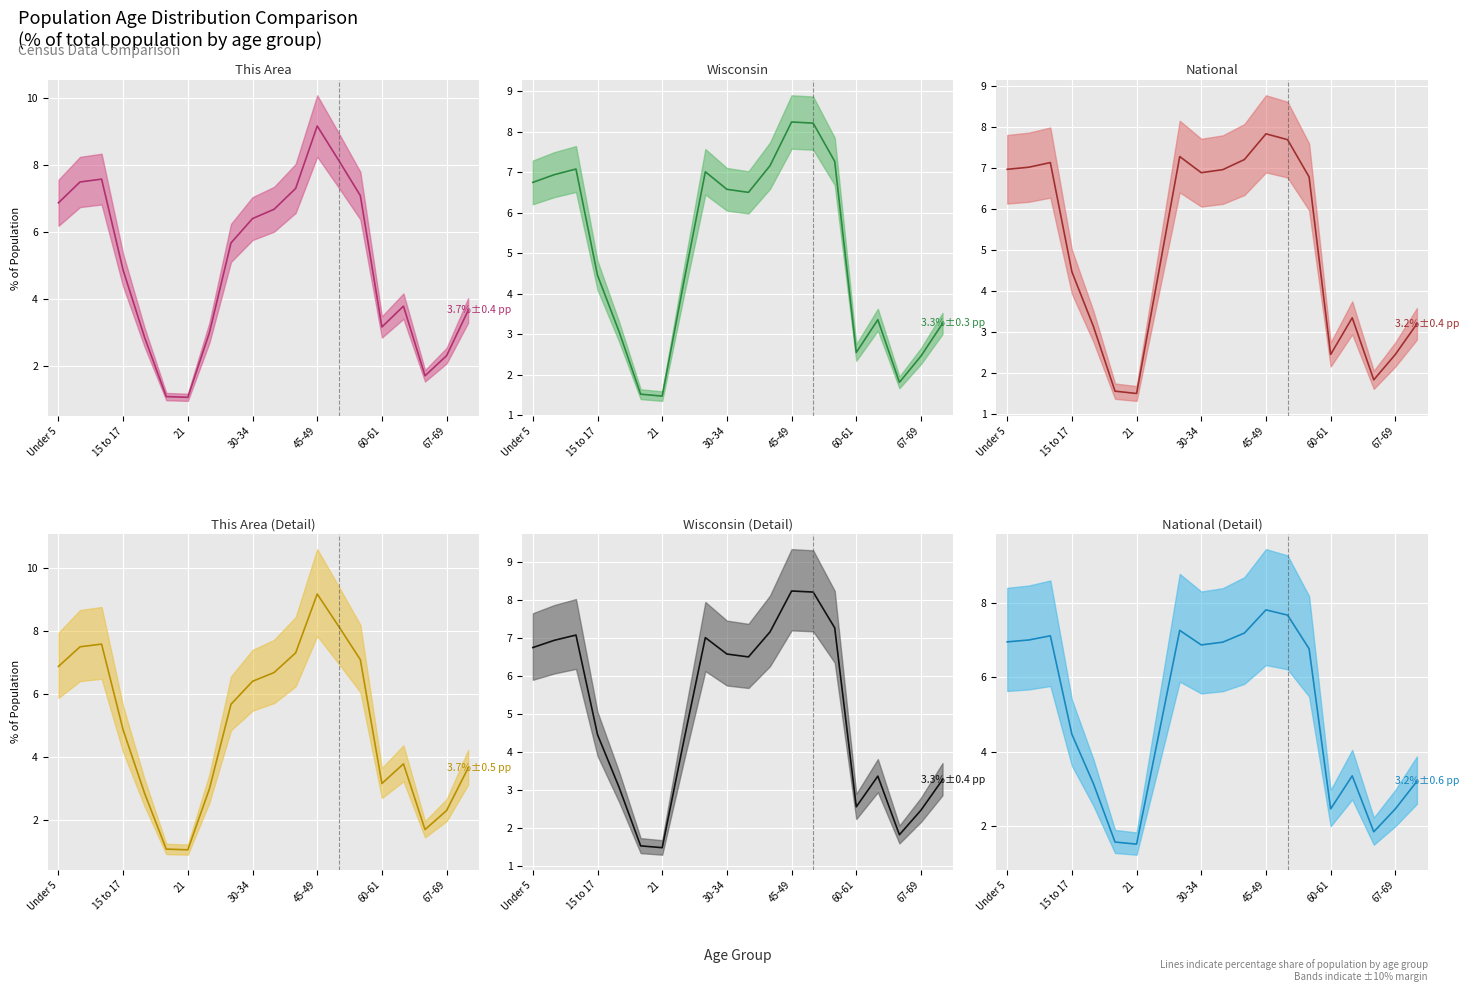

What is the difference between the Wisconsin (smoothed) values at 16 and 8?

3.7